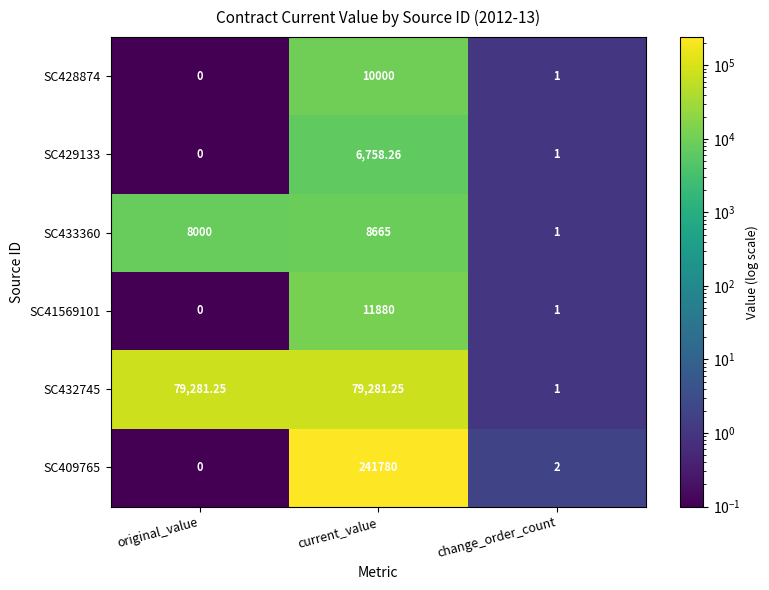

At which label does SC409765 reach its peak?

current_value